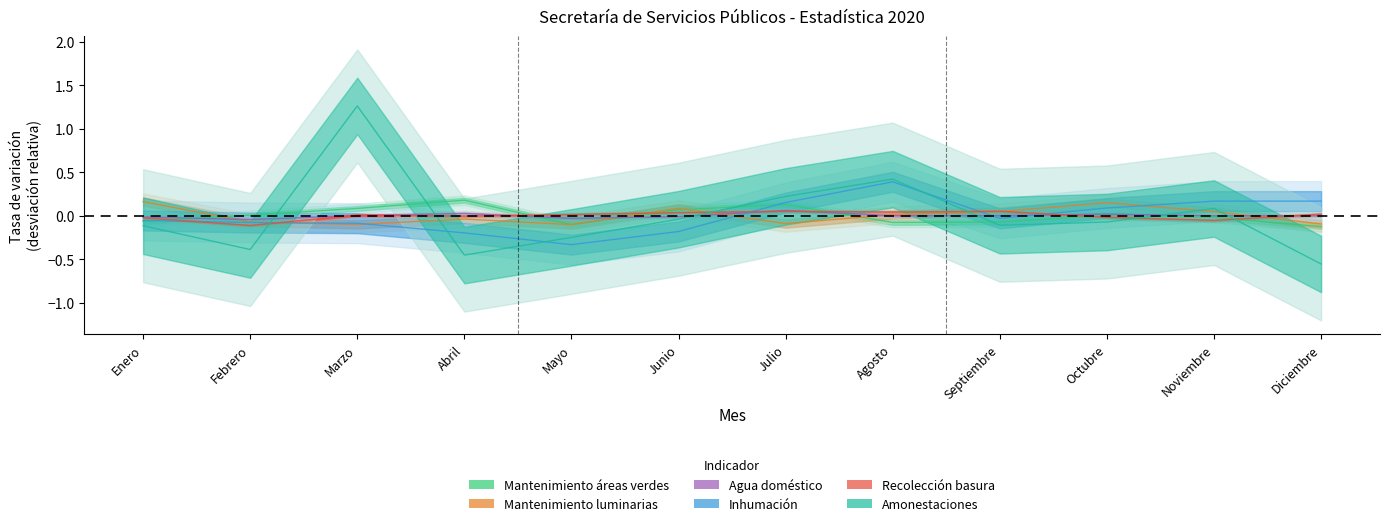

True or false: Amonestaciones has a value of -0.1 at Enero.

True